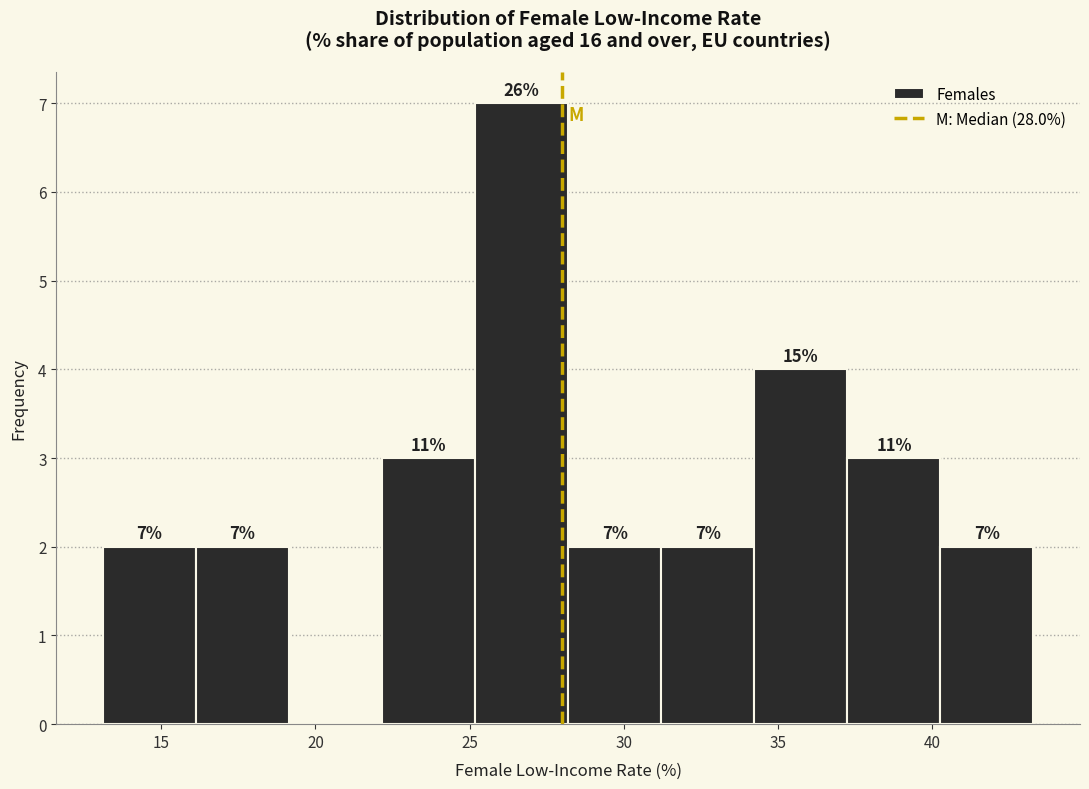

Over which range of the x-axis is the bar tallest?

25.0 to 28.0